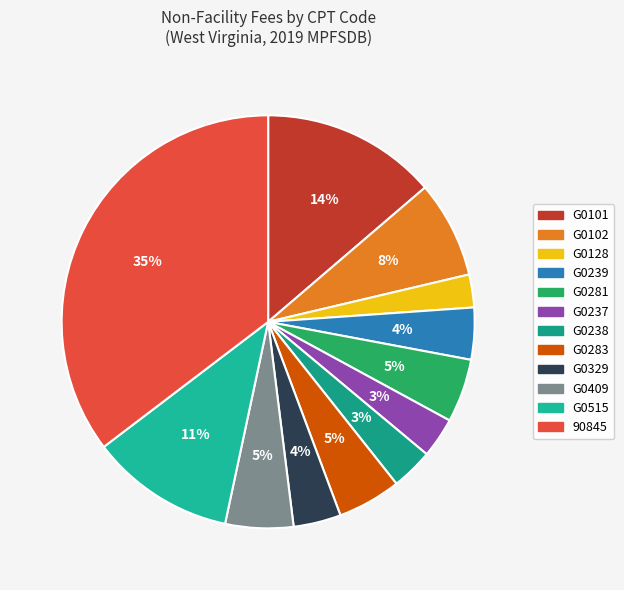

How many slices are in this pie chart?

12